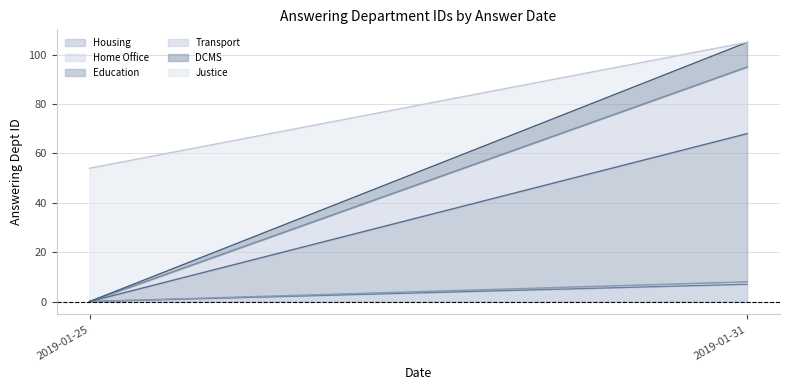

At which label does Housing reach its peak?

2019-01-31